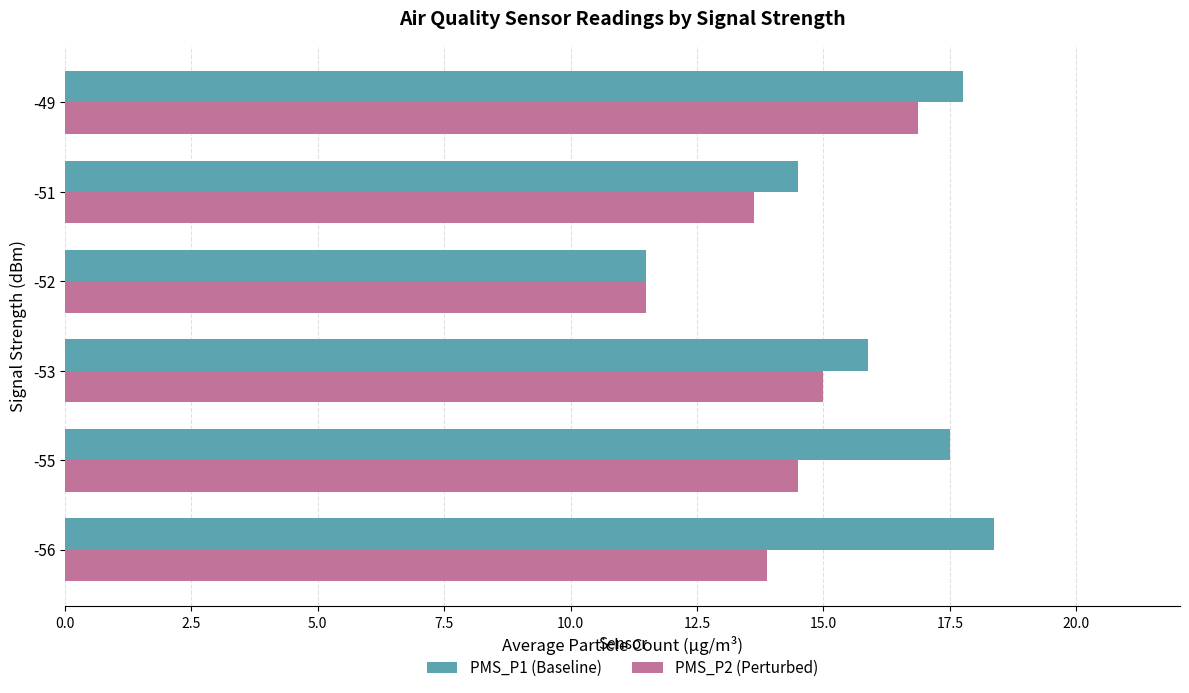

Is it true that PMS_P1 (Baseline) equals 20.4 at -52?

False